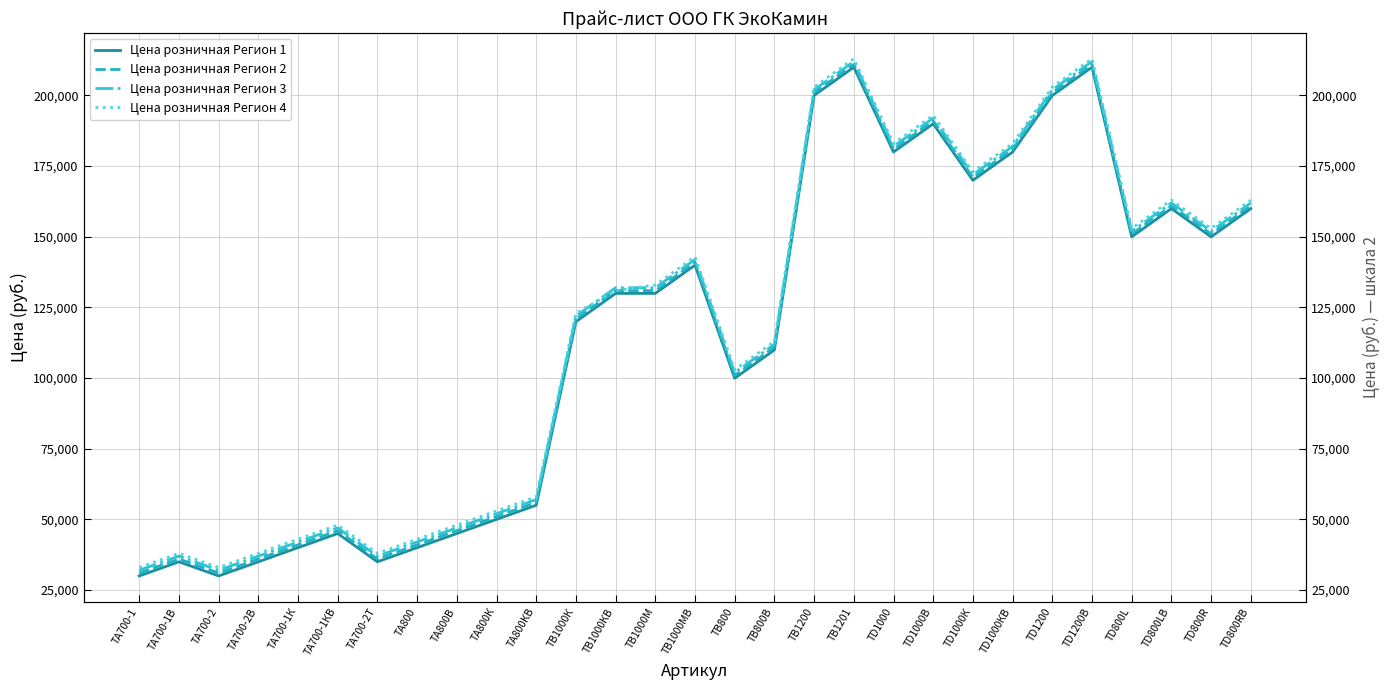

What is the average value of the Цена розничная Регион 1 series?

114762